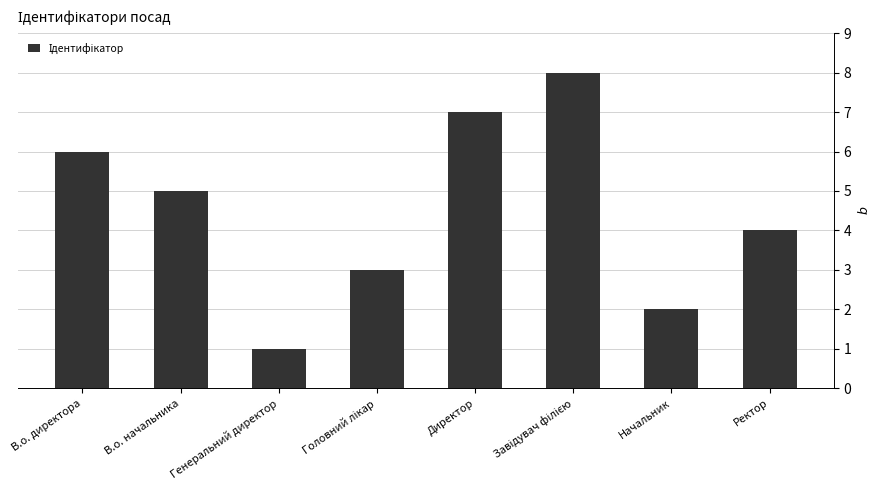

Are the bars horizontal?

No